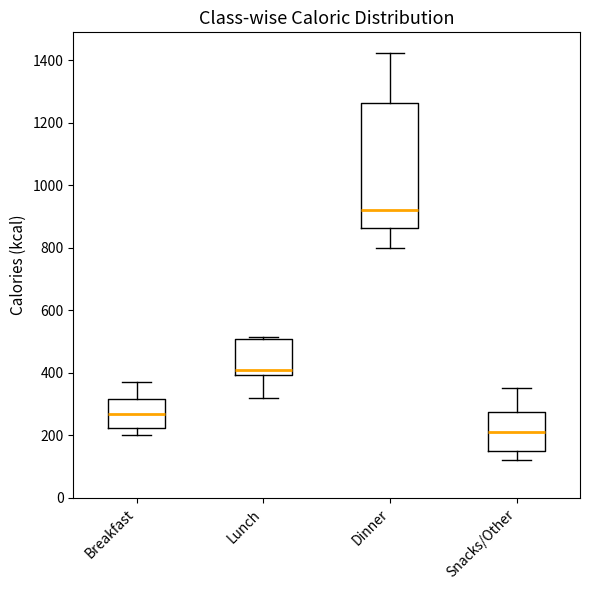

Which box has the lowest median line?

Snacks/Other